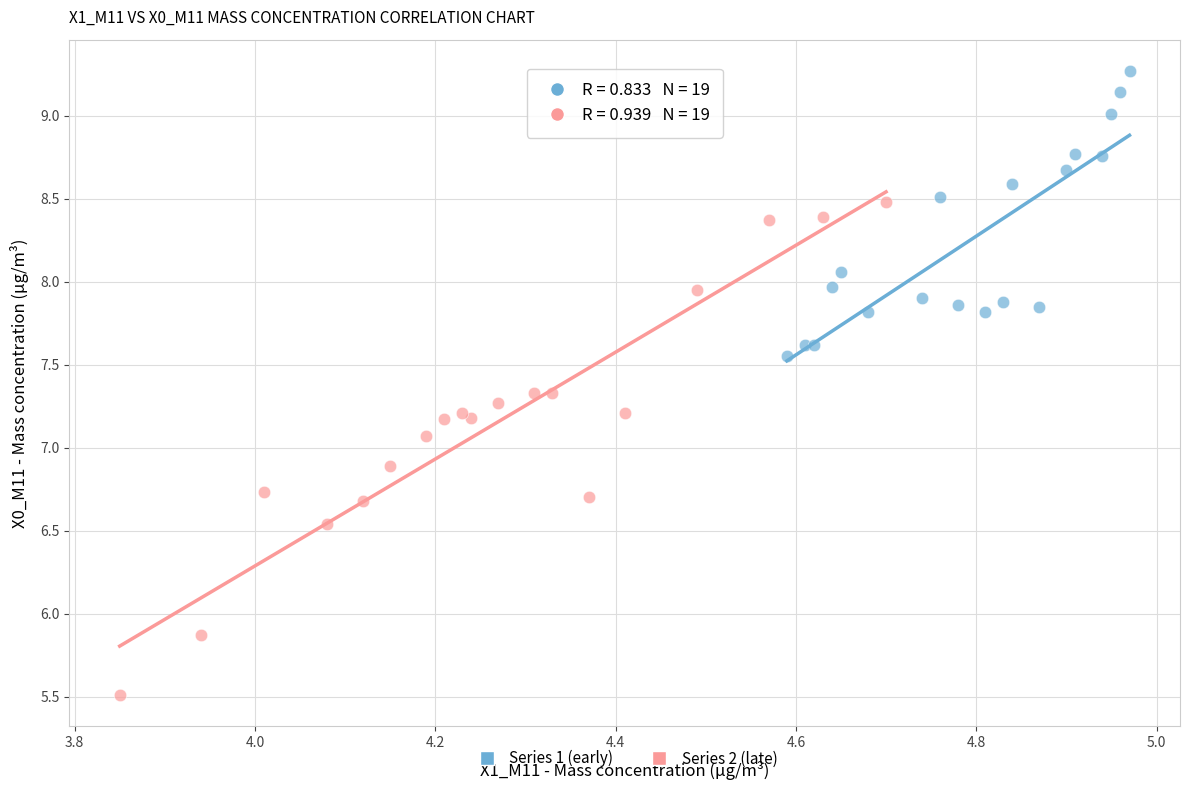

Which series contains the highest Y value?

Series 1 (early)